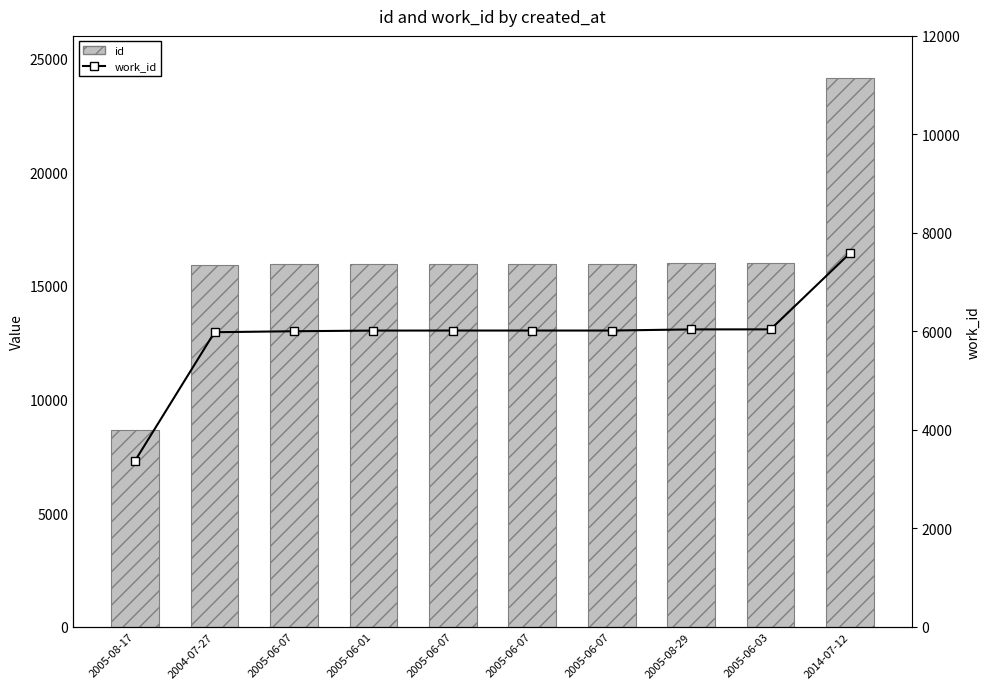

What is the smallest value displayed?

3373